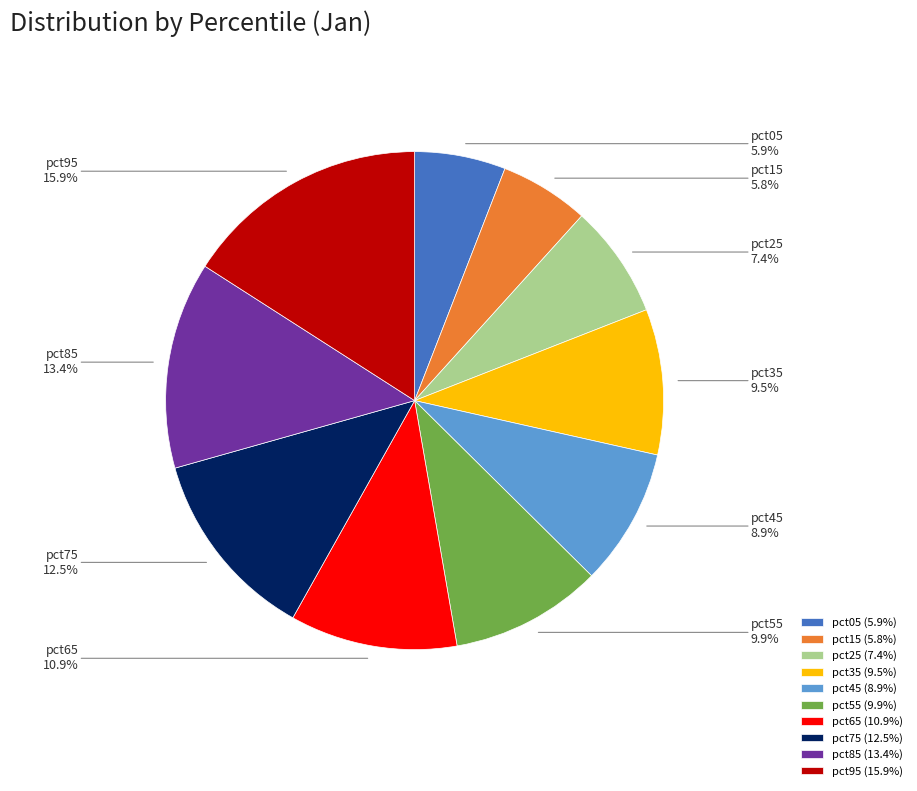

To the nearest percent, what portion does pct95 represent?

16%